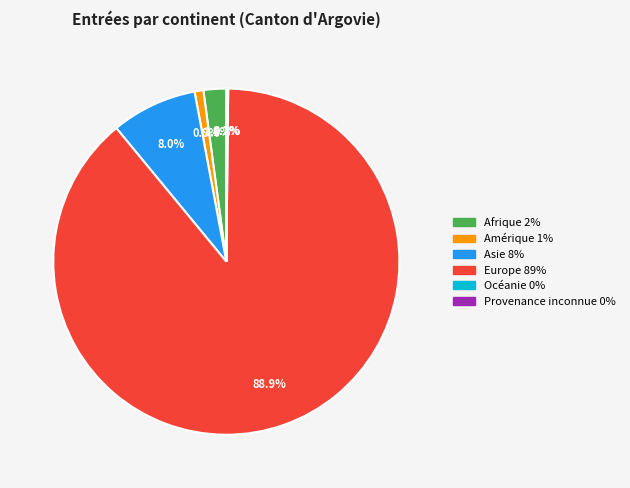

What is the total percentage of Amérique 1% and Asie 8%?

8.8%